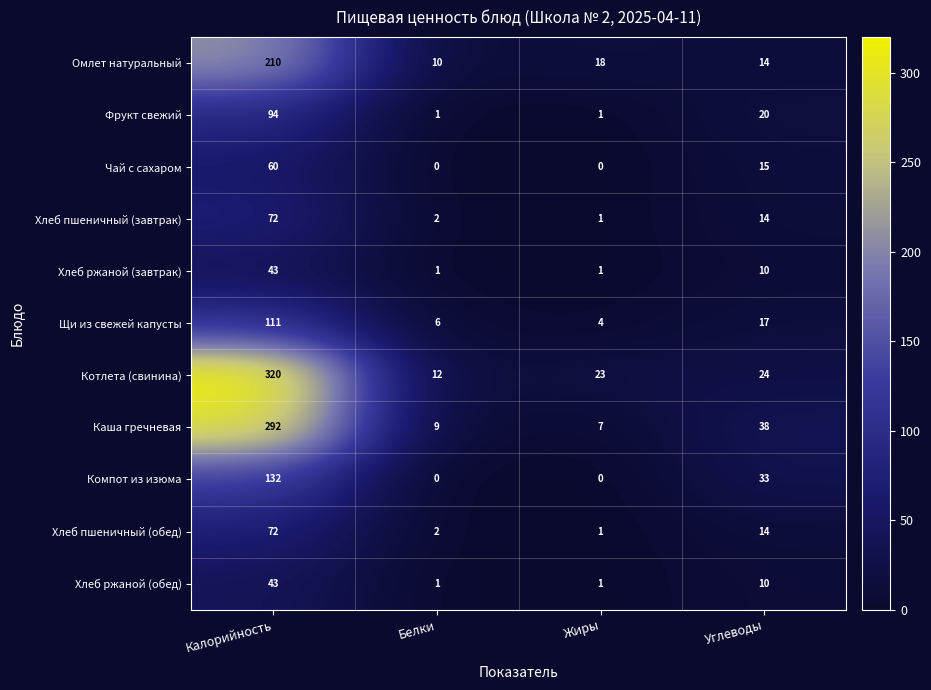

What is the sum of all Омлет натуральный values?

252